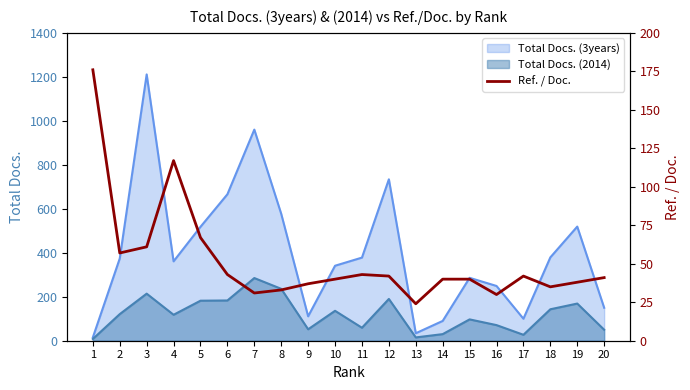

Is it true that the value at 17 is 19?

False